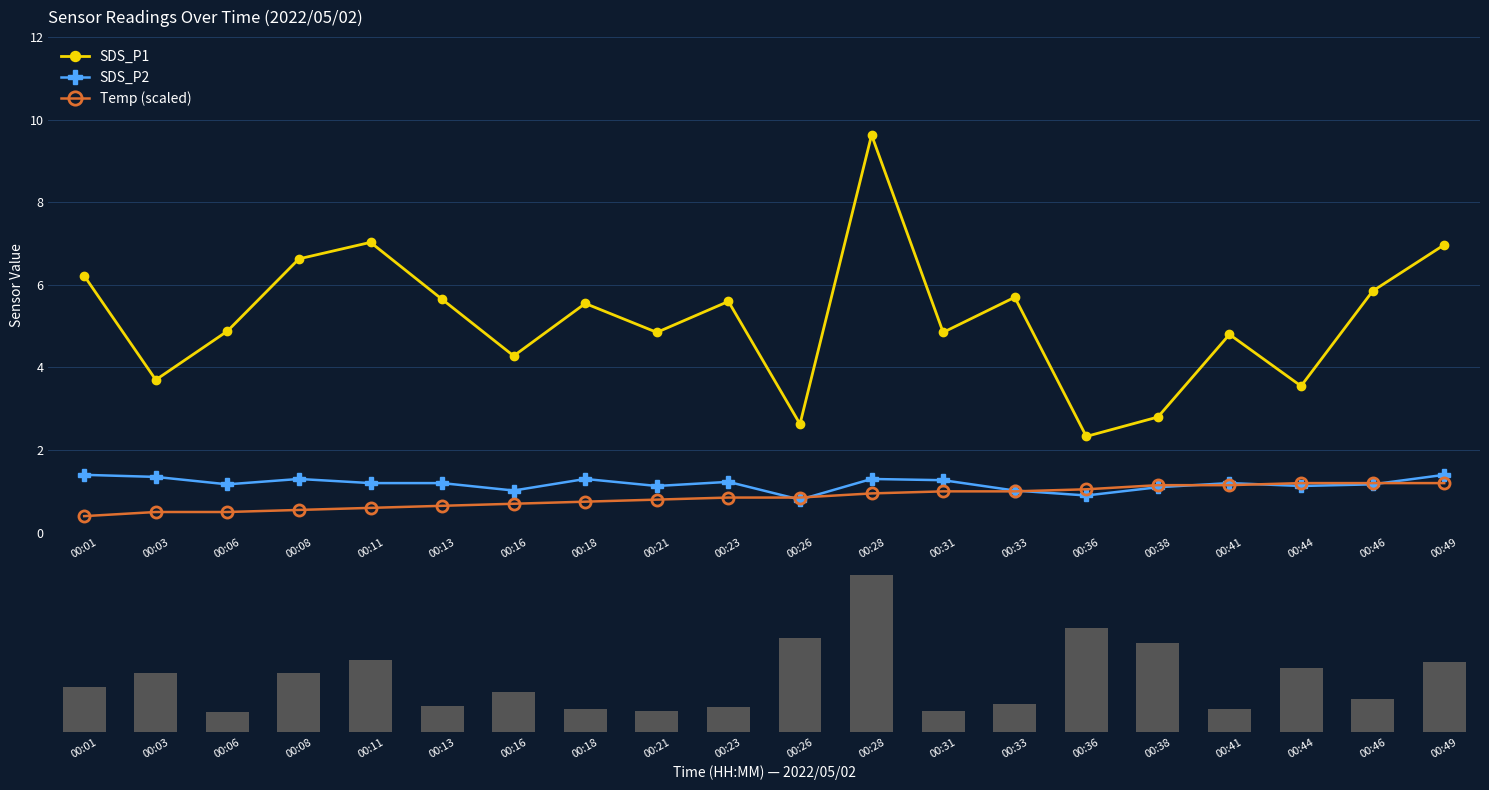

Which has a higher value, 00:46 or 00:49?

00:49